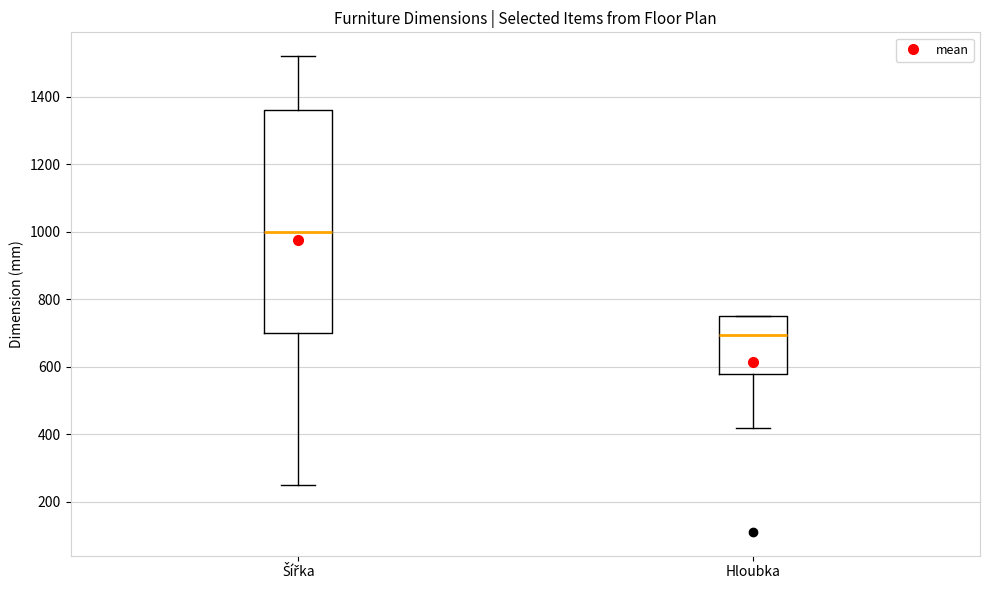

Where is the upper edge of the box for Hloubka on the y-axis? The values are not printed on the chart, so give them approximately, as read against the axis.

760